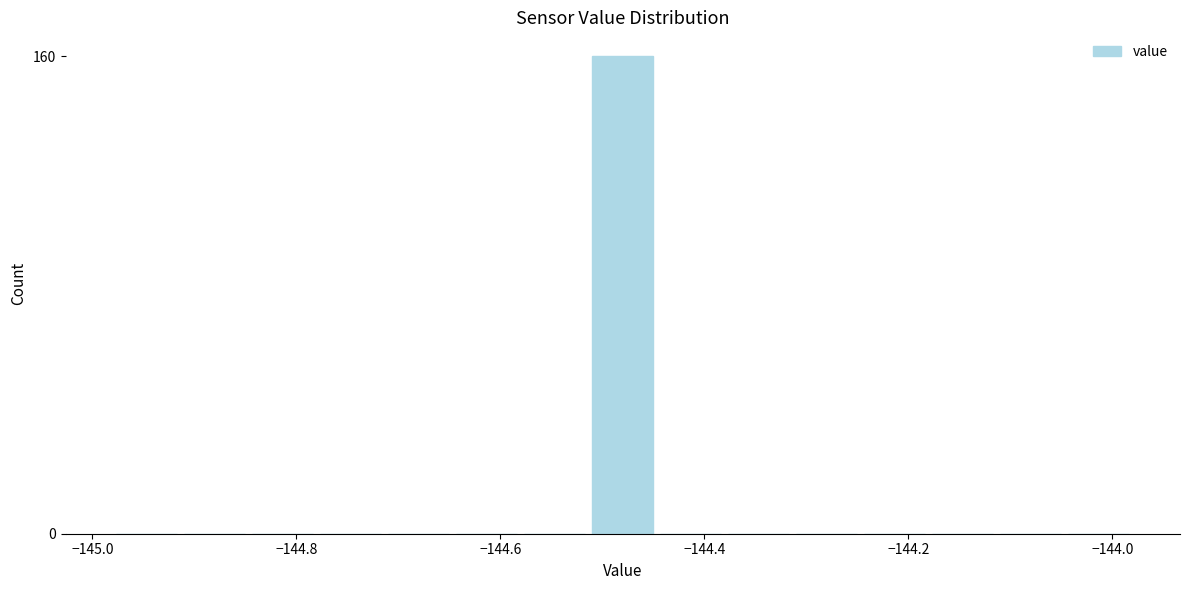

Read against the x-axis, roughly where is the centre of the tallest bar?

-144.48